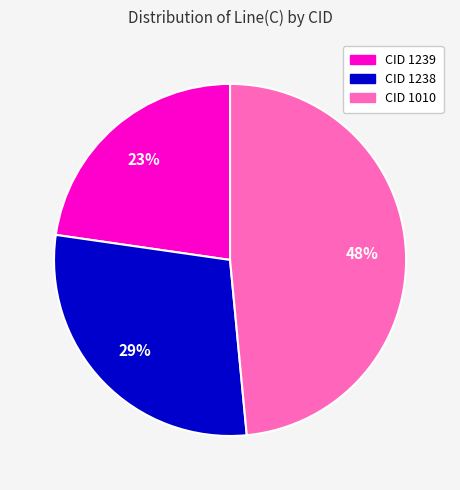

Approximately how many times larger is the value at CID 1239 compared to CID 1238?

0.8